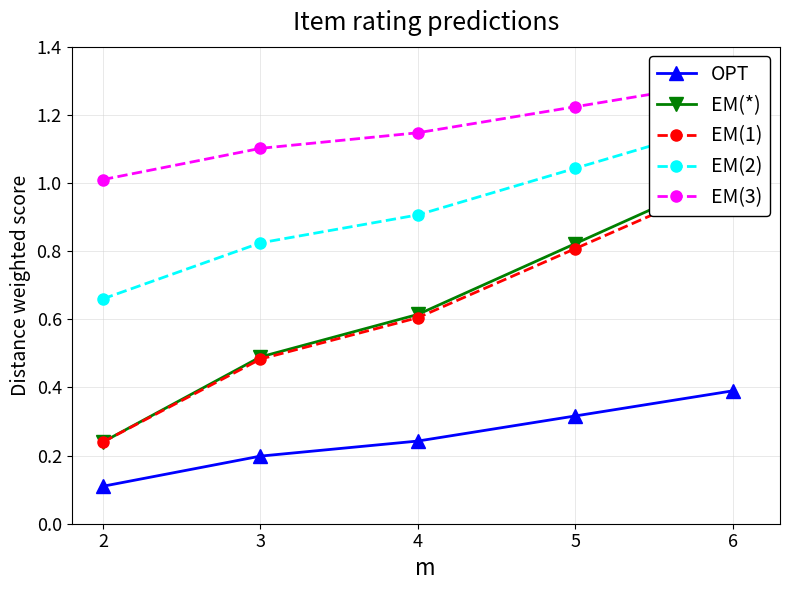

What is the difference between the second highest and minimum values in the EM(3) series?

0.2